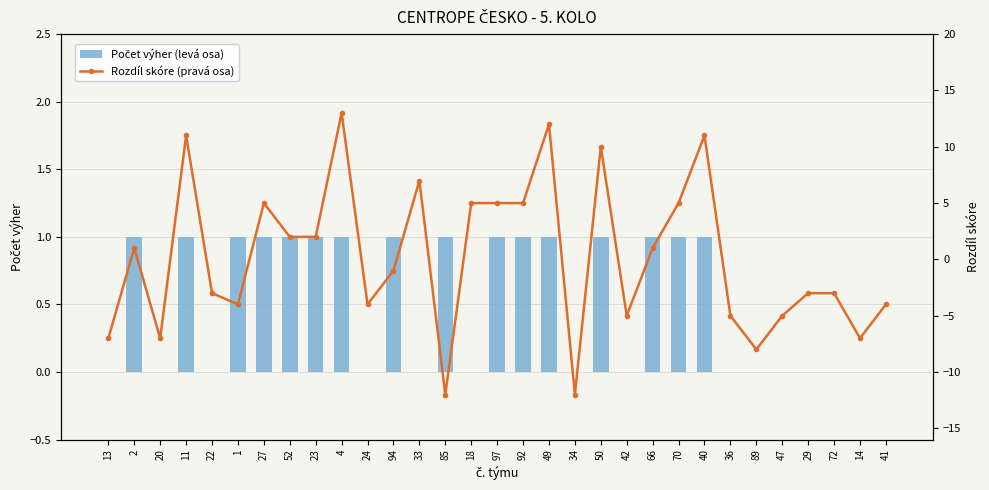

Count the number of data series in this chart.

2